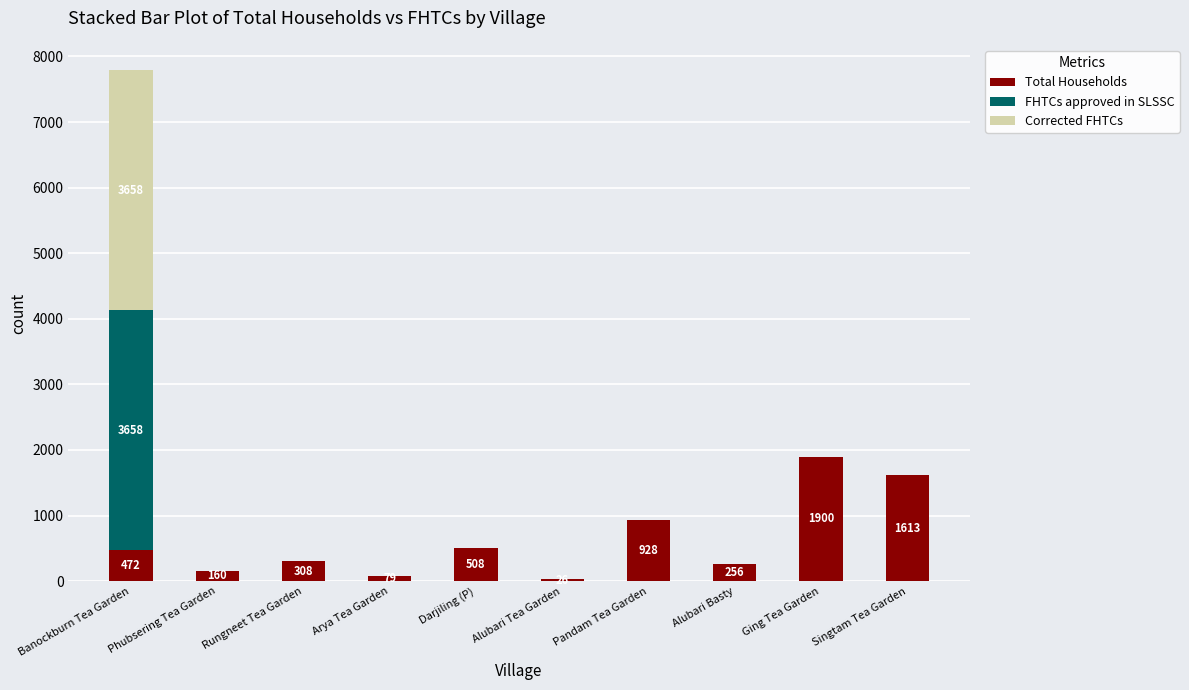

How many categories are shown in the chart?

10